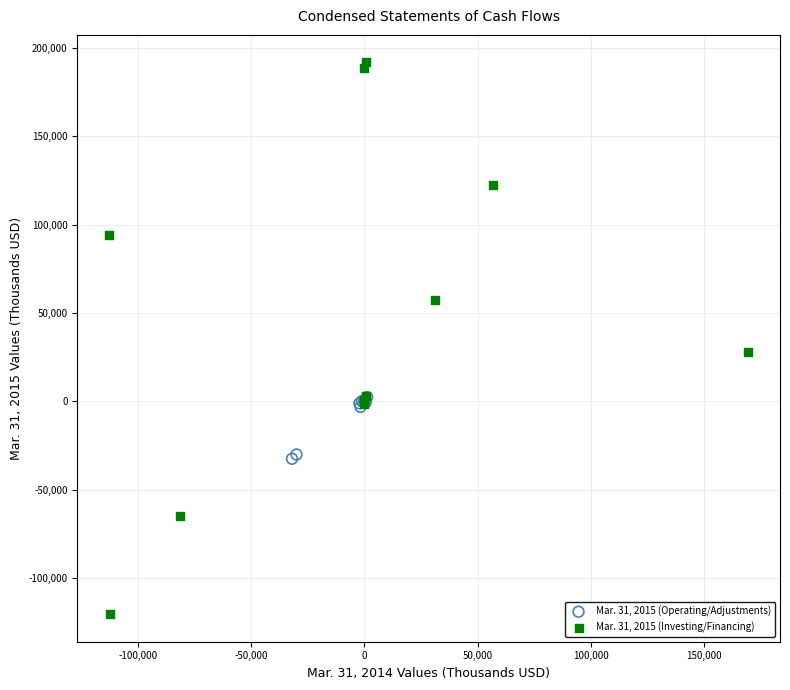

Which series has the widest spread of Y values?

Mar. 31, 2015 (Investing/Financing)